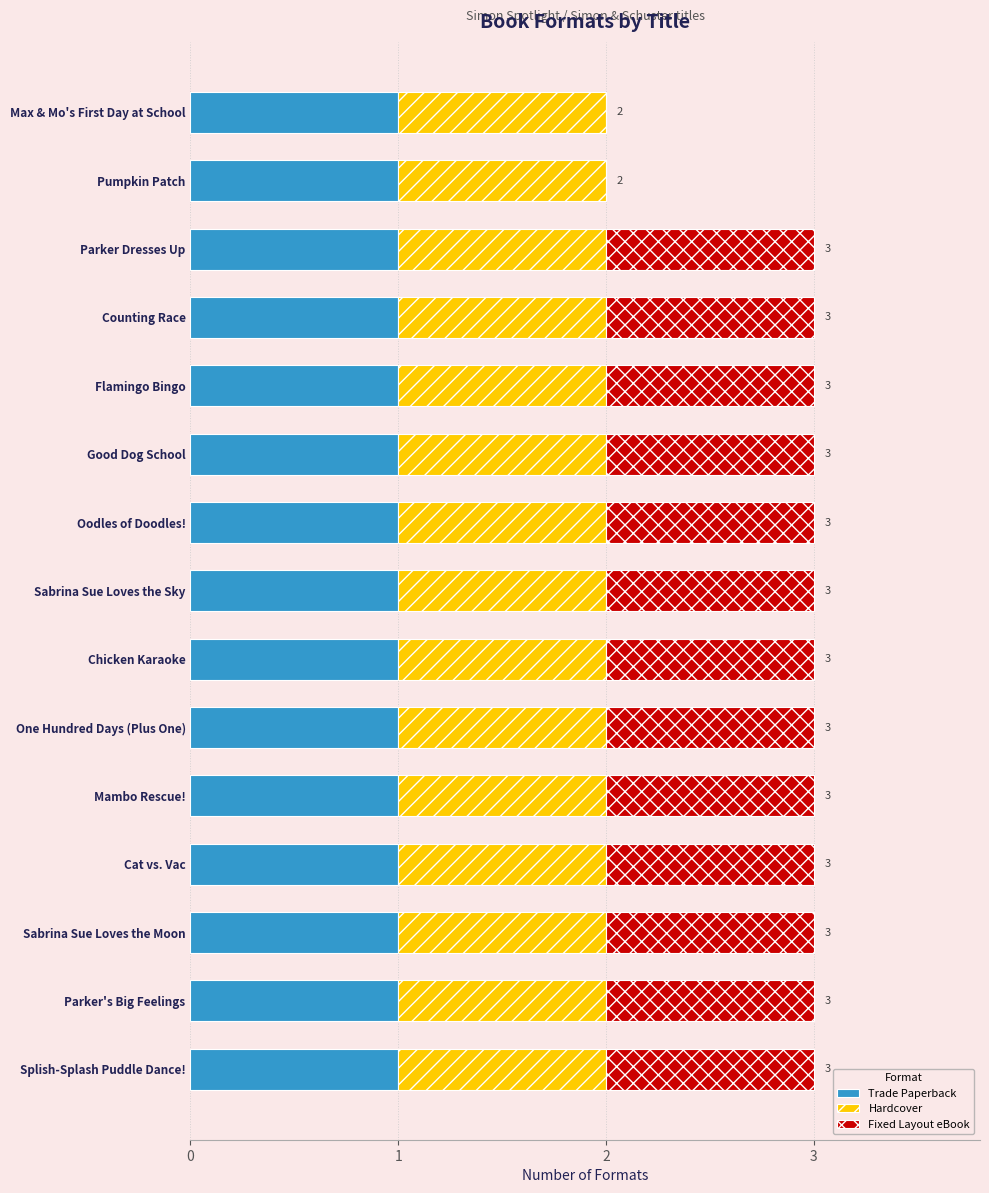

What is the total value across all series at Good Dog School?

3